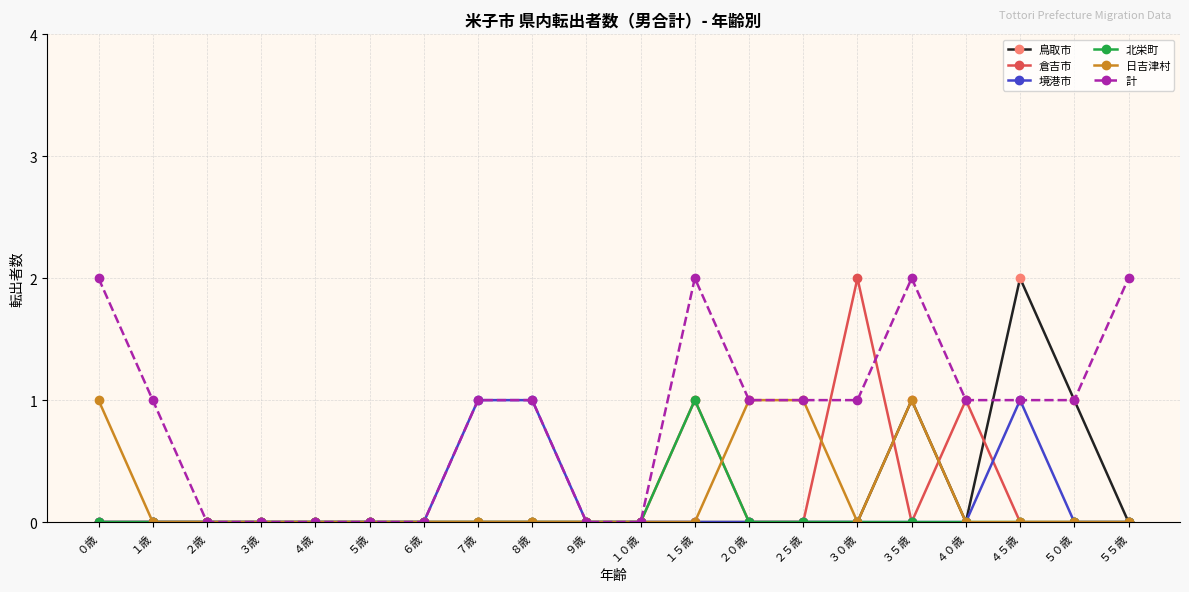

Which series has the largest total across all categories?

計